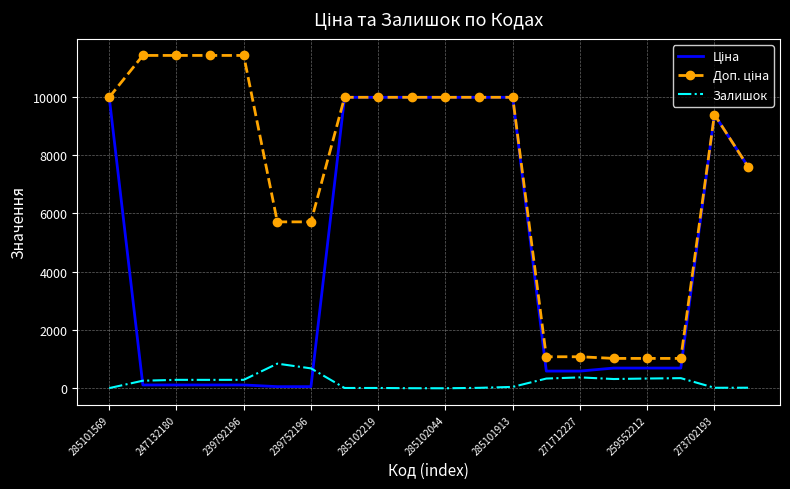

What is the greatest value displayed?

11410.0